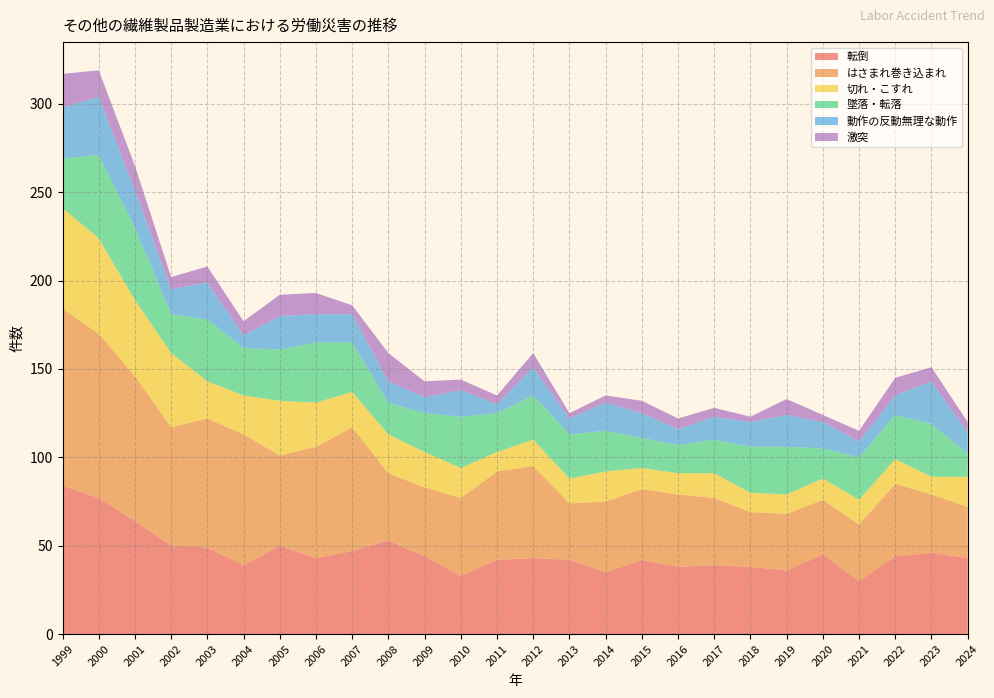

Reading right to left, what are all the values shown in this chart?

転倒: 2024=43	2023=46	2022=44	2021=30	2020=45	2019=36	2018=38	2017=39	2016=38	2015=42	2014=35	2013=42	2012=43	2011=42	2010=33	2009=44	2008=53	2007=47	2006=43	2005=50	2004=39	2003=49	2002=50	2001=64	2000=77	1999=84
はさまれ巻き込まれ: 2024=29	2023=33	2022=41	2021=32	2020=31	2019=32	2018=31	2017=38	2016=41	2015=40	2014=40	2013=32	2012=52	2011=50	2010=44	2009=39	2008=38	2007=70	2006=63	2005=51	2004=74	2003=73	2002=67	2001=82	2000=93	1999=100
切れ・こすれ: 2024=17	2023=10	2022=14	2021=14	2020=12	2019=11	2018=11	2017=14	2016=12	2015=12	2014=17	2013=14	2012=15	2011=11	2010=17	2009=20	2008=22	2007=20	2006=25	2005=31	2004=22	2003=21	2002=42	2001=43	2000=54	1999=57
墜落・転落: 2024=13	2023=30	2022=25	2021=24	2020=17	2019=27	2018=26	2017=19	2016=16	2015=17	2014=23	2013=25	2012=25	2011=22	2010=29	2009=22	2008=18	2007=28	2006=34	2005=29	2004=27	2003=35	2002=22	2001=41	2000=47	1999=28
動作の反動無理な動作: 2024=12	2023=24	2022=11	2021=9	2020=15	2019=18	2018=14	2017=13	2016=9	2015=14	2014=16	2013=9	2012=16	2011=5	2010=15	2009=9	2008=12	2007=16	2006=16	2005=19	2004=7	2003=21	2002=14	2001=21	2000=33	1999=29
激突: 2024=6	2023=8	2022=10	2021=6	2020=4	2019=9	2018=3	2017=5	2016=6	2015=7	2014=4	2013=3	2012=8	2011=5	2010=6	2009=9	2008=16	2007=5	2006=12	2005=12	2004=8	2003=9	2002=7	2001=14	2000=15	1999=19